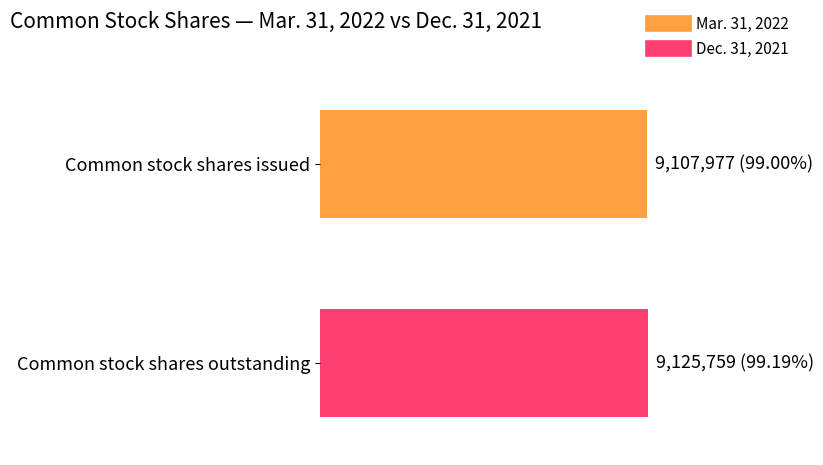

Where is Mar. 31, 2022 nearest to the value 9116868?

Common stock shares issued